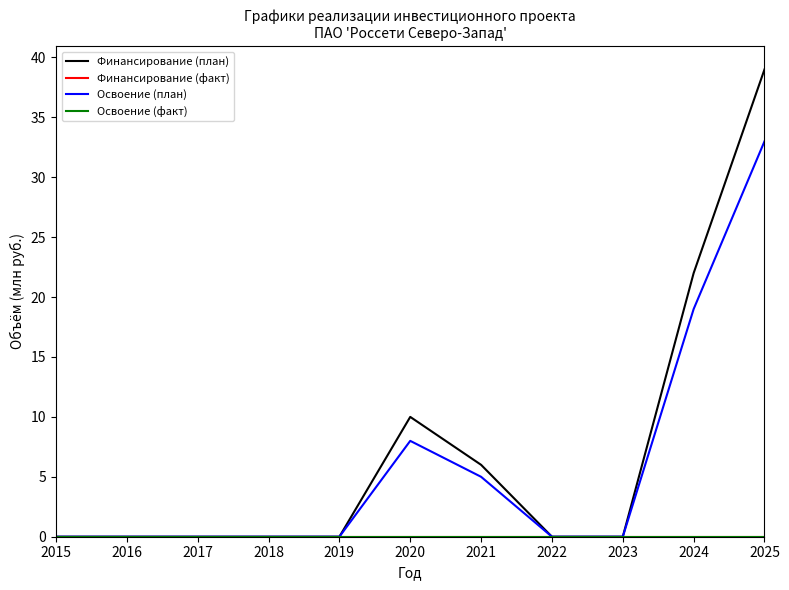

True or false: Финансирование (план) and Освоение (план) intersect in this chart.

False